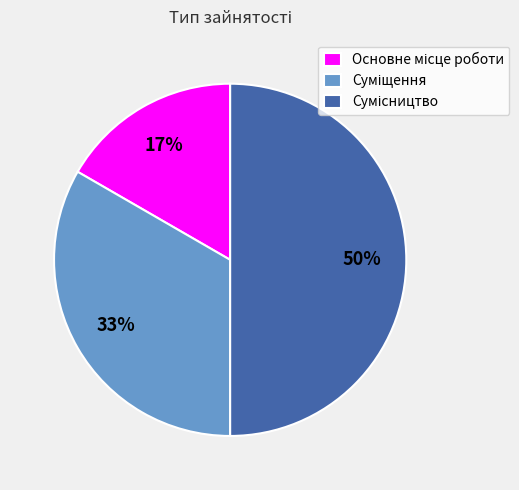

To the nearest percent, what is the average slice percentage?

33%